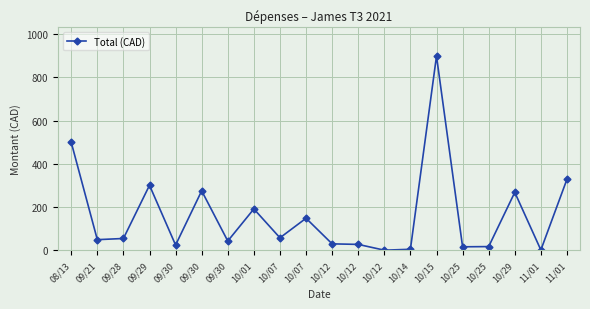

Approximately how many times larger is the value at 10/25 compared to 09/29?

0.1